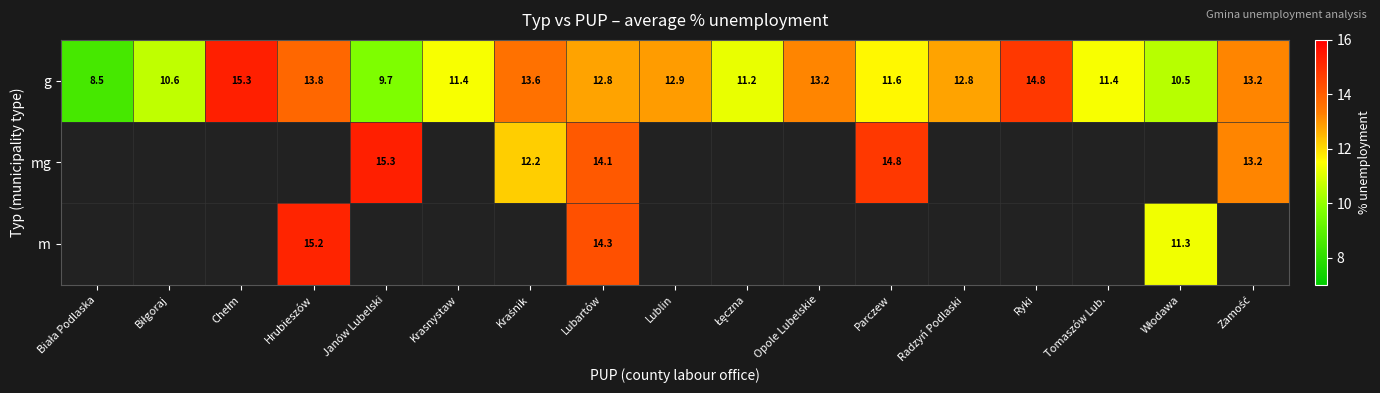

True or false: m has a value of 8.5 at Lubartów.

False